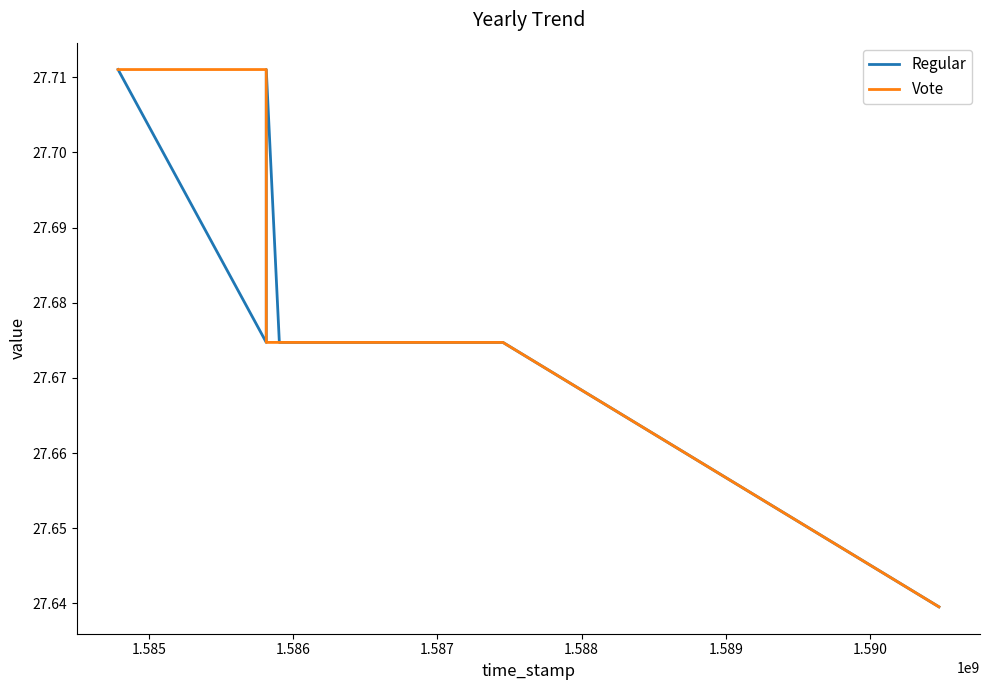

Read the Vote value at 1.589.

27.7